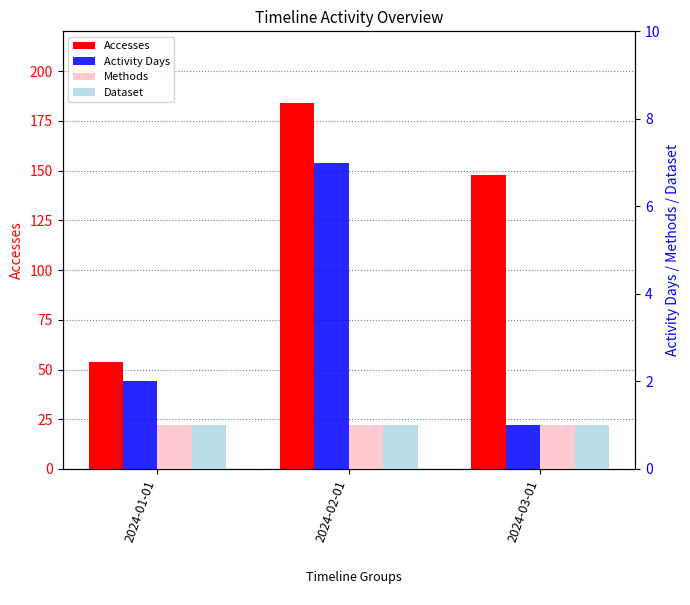

Reading left to right, transcribe all the data shown in this chart.

Accesses: 2024-01-01=54	2024-02-01=184	2024-03-01=148
Activity Days: 2024-01-01=2	2024-02-01=7	2024-03-01=1
Methods: 2024-01-01=1	2024-02-01=1	2024-03-01=1
Dataset: 2024-01-01=1	2024-02-01=1	2024-03-01=1